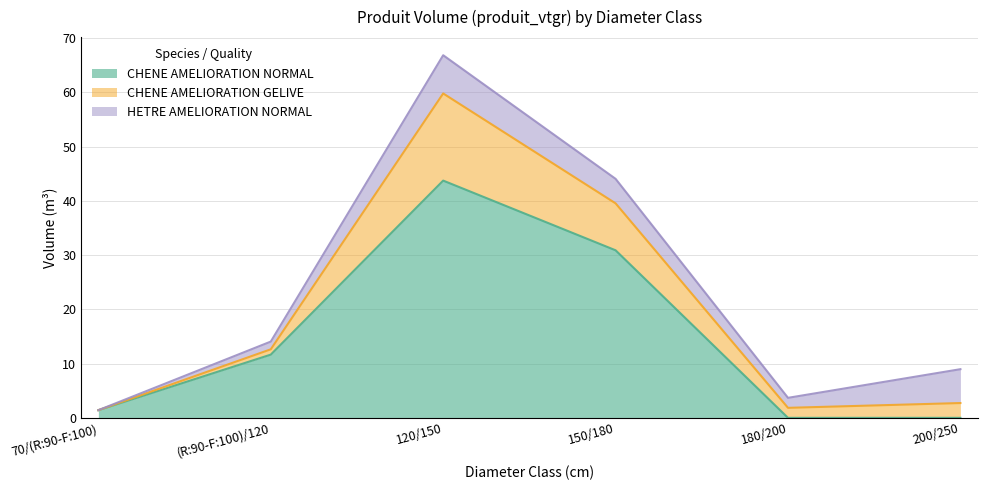

How many intersections are there between CHENE AMELIORATION NORMAL and CHENE AMELIORATION GELIVE?

1